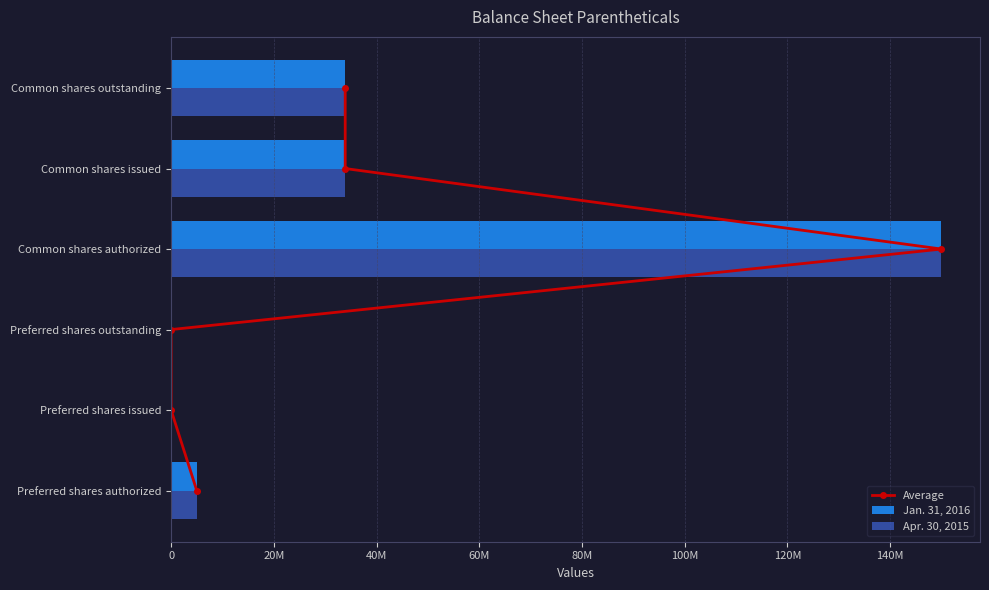

Which series has the largest total across all categories?

Jan. 31, 2016